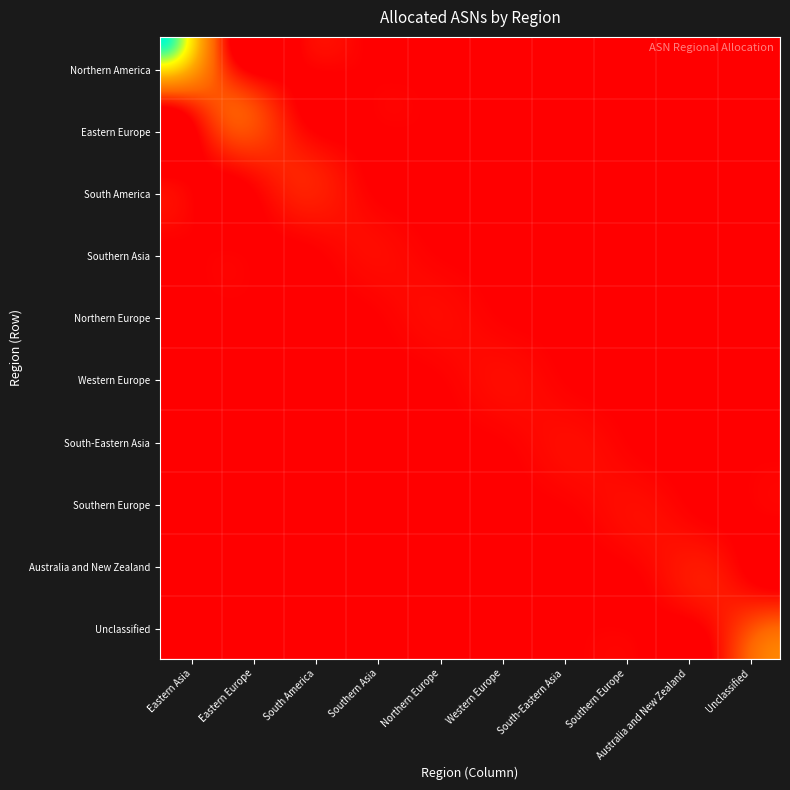

Which category has the lowest value across all series?

Eastern Europe